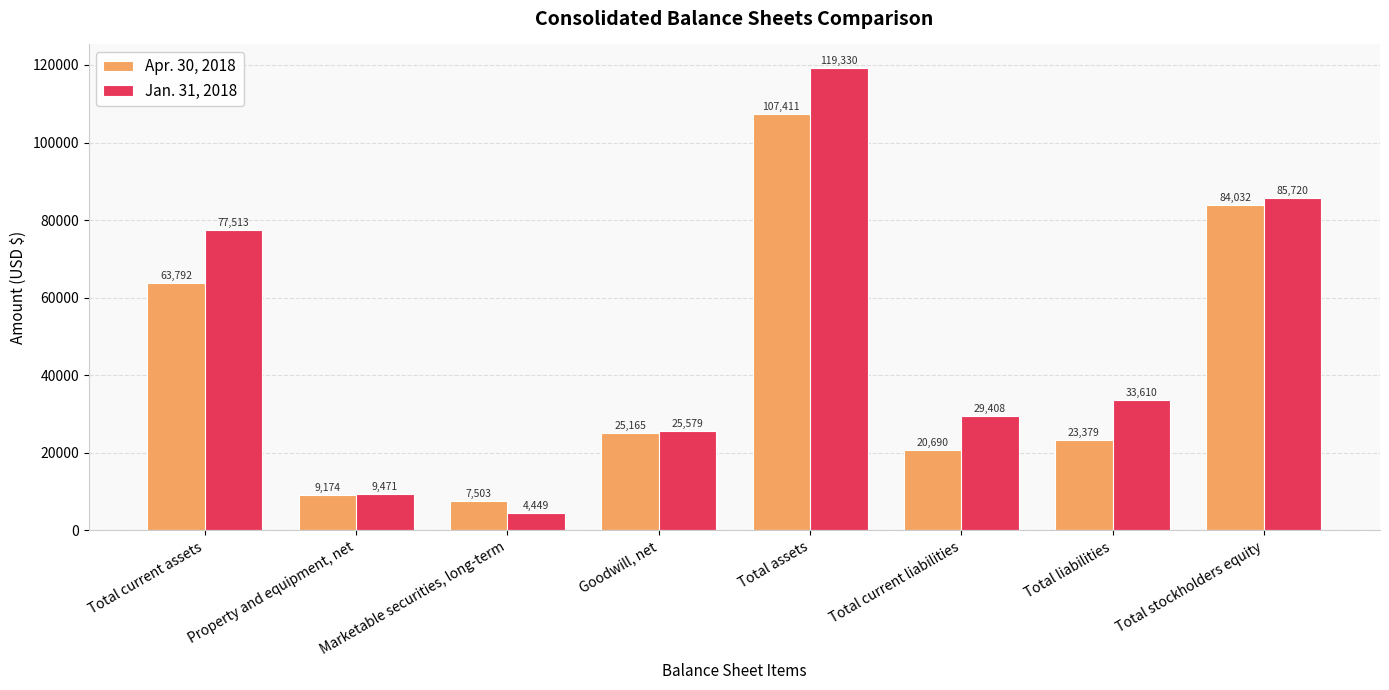

Where is Apr. 30, 2018 nearest to the value 57457?

Total current assets